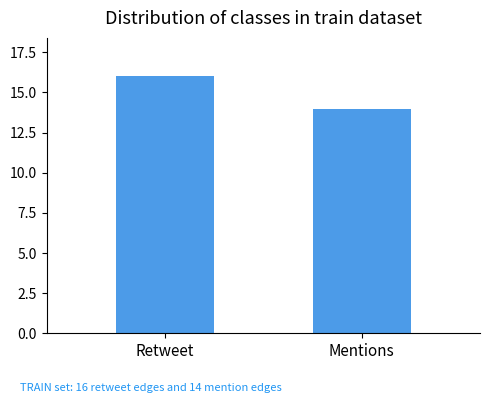

What is the difference between the values at Retweet and Mentions?

2